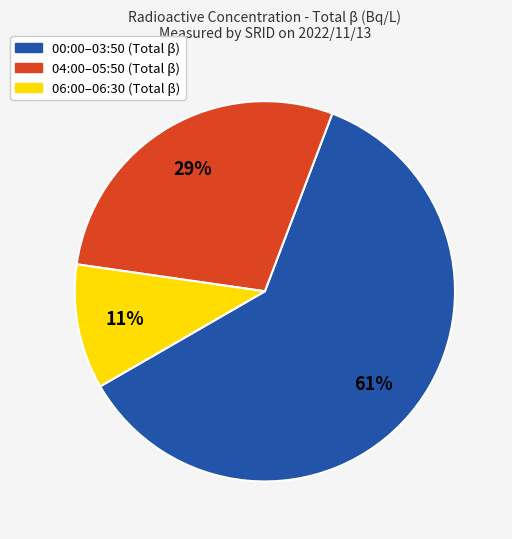

Does any single category account for the majority?

Yes